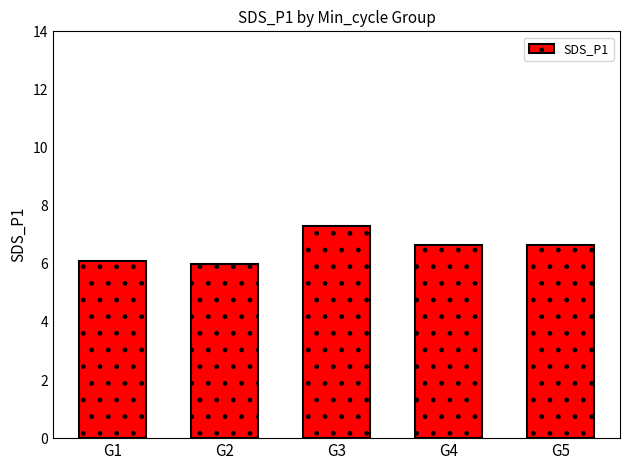

What is the difference between the values at G3 and G1?

1.2